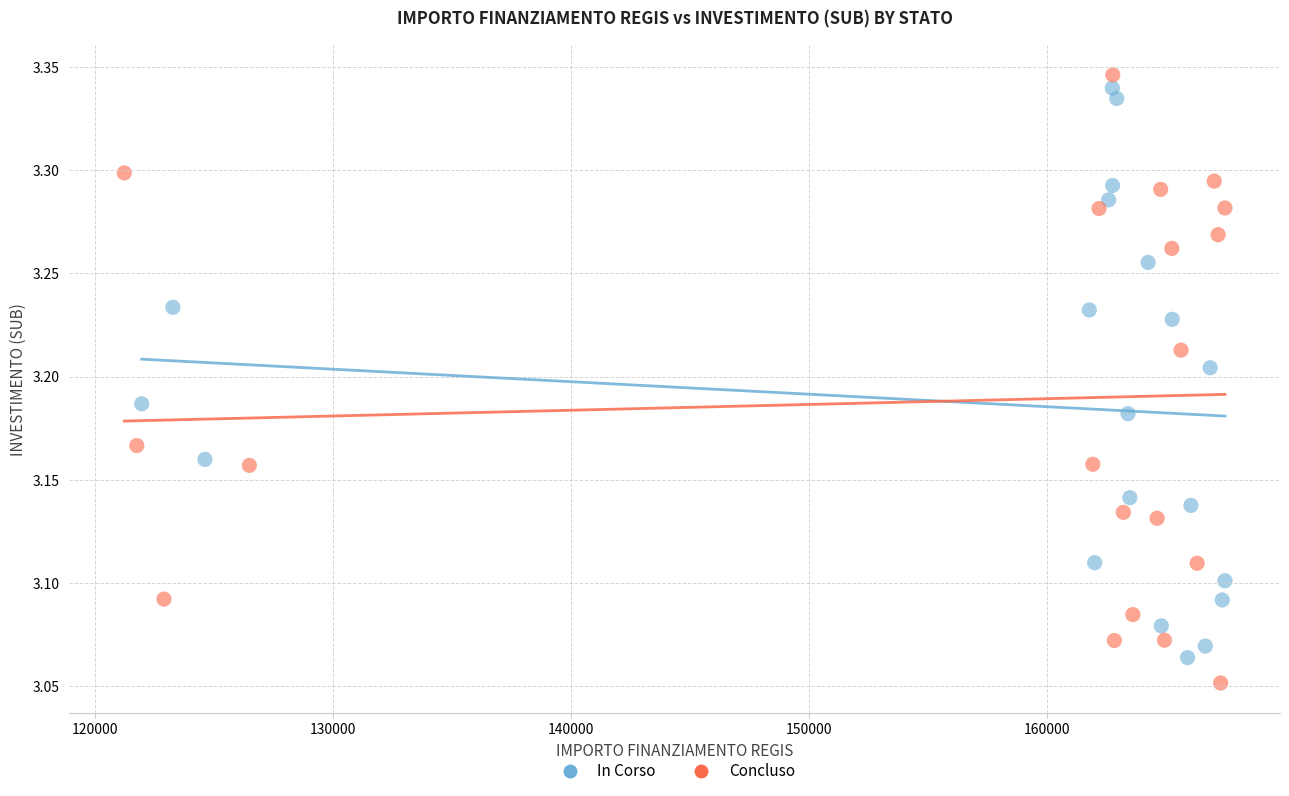

Which series reaches the maximum Y coordinate?

Concluso